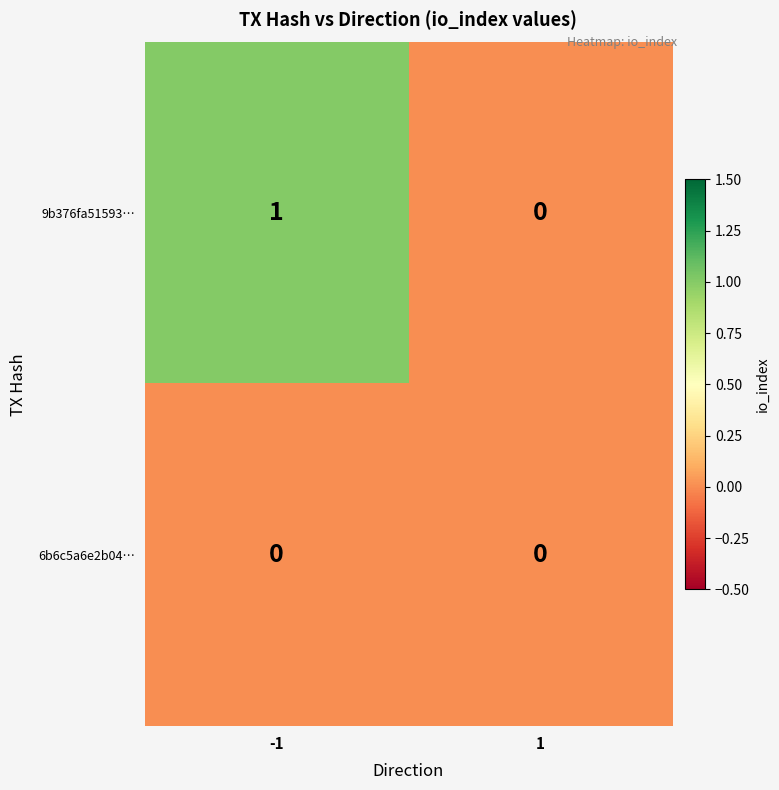

The value of 9b376fa51593… at 1 is 0. True or false?

True